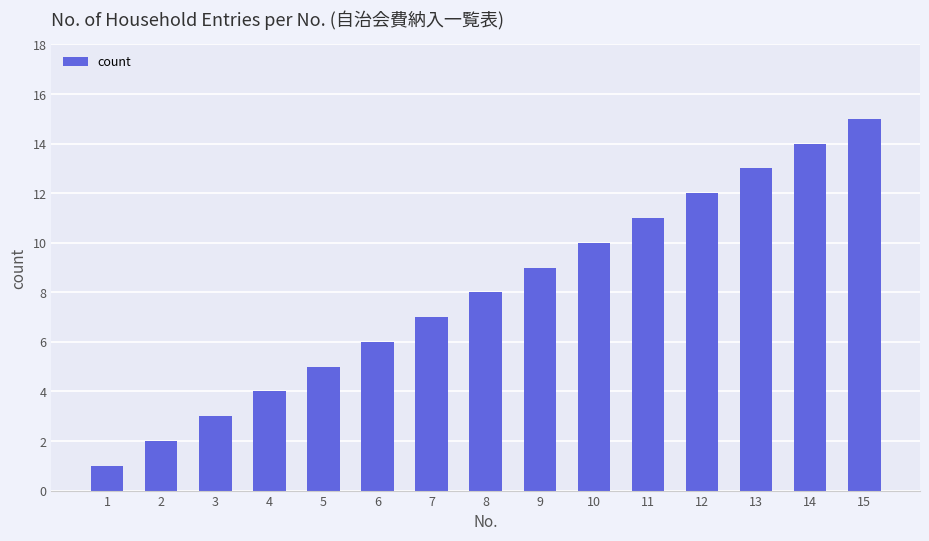

What is the average value?

8